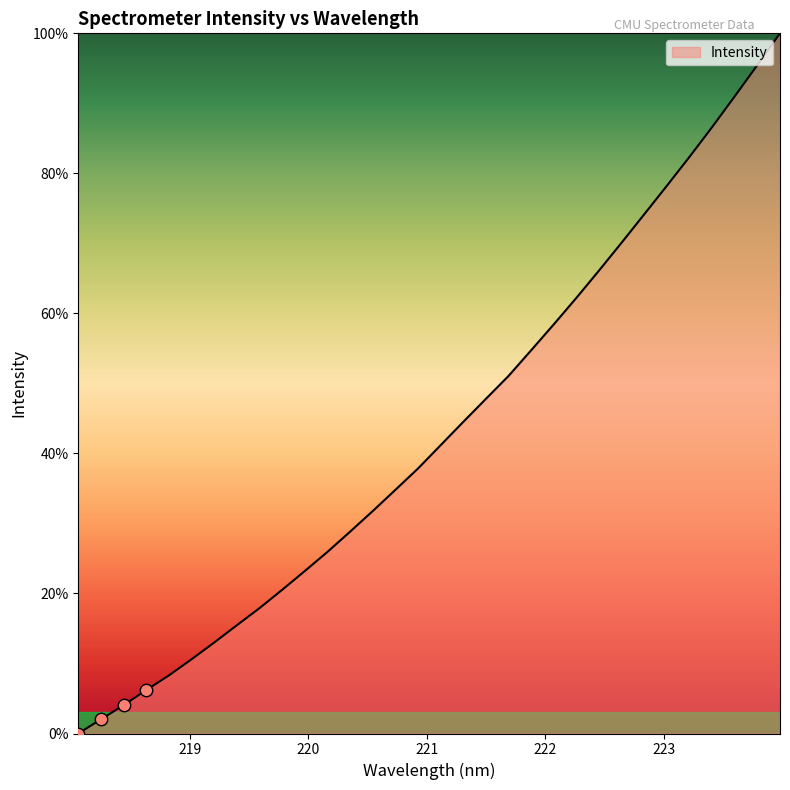

What is the difference between the maximum and minimum values?

100.0